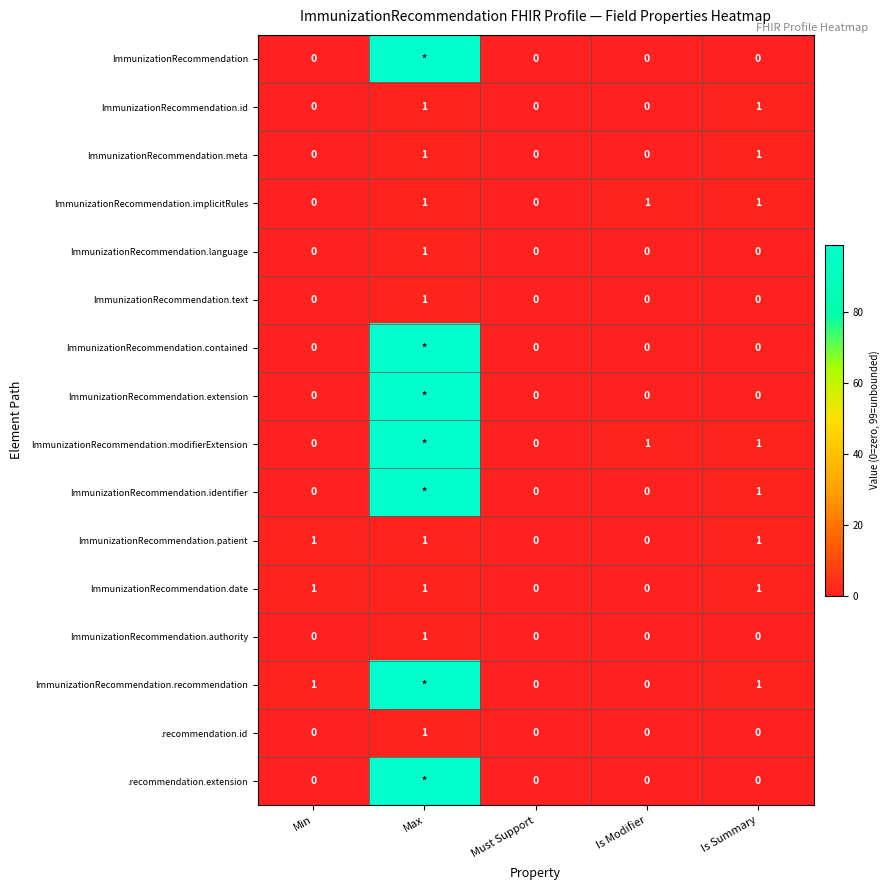

At how many categories does at least one series exceed 76?

1